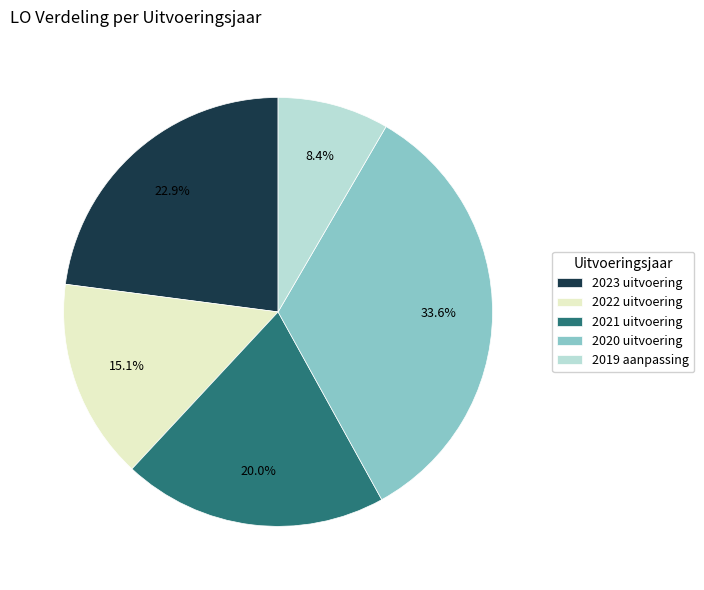

To the nearest percent, what percentage of the pie is 2021 uitvoering?

20%